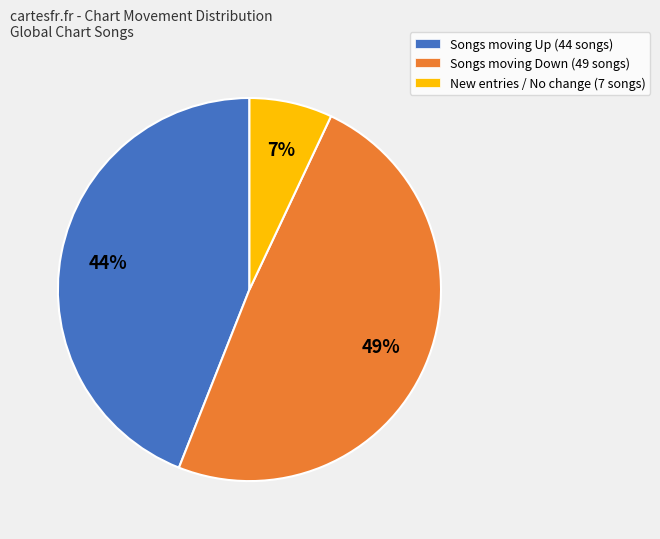

What is the largest slice in the pie chart?

Songs moving Down (49 songs)